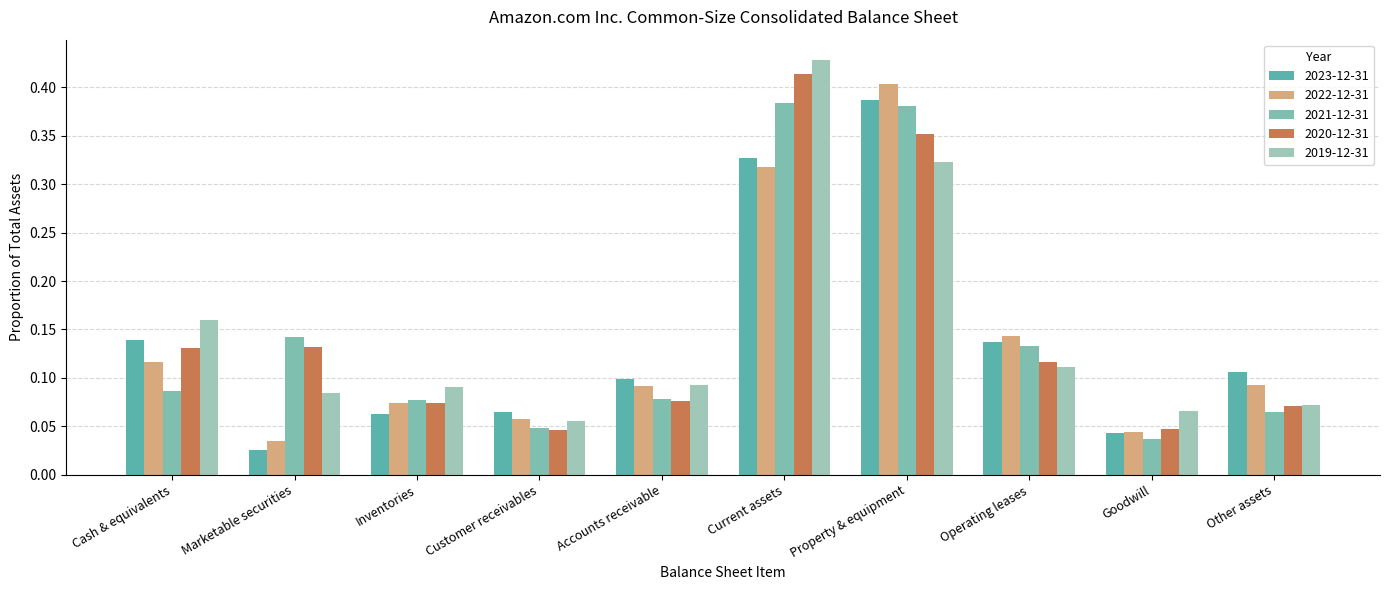

Does the chart contain any negative values?

No